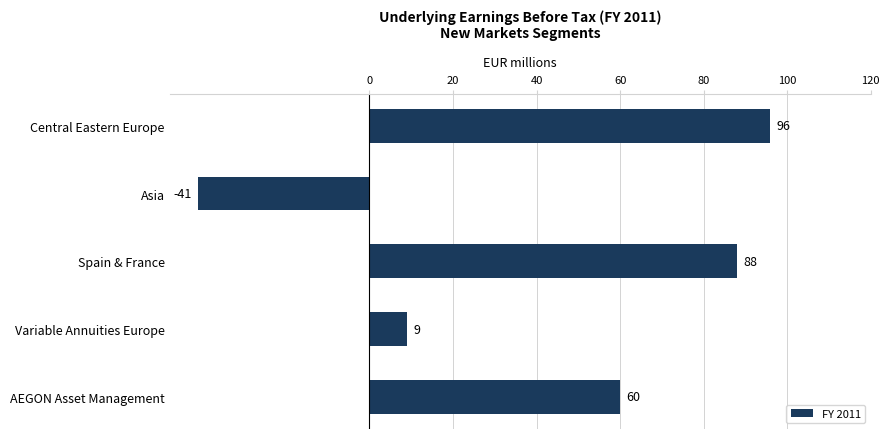

Reading bottom to top, transcribe all the data shown in this chart.

60	9	88	-41	96